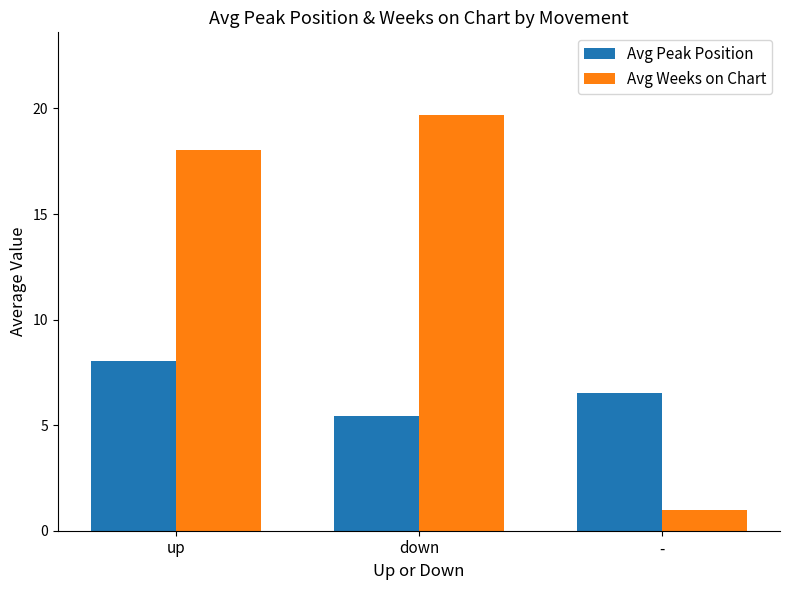

At up, list the series in order from smallest to largest.

Avg Peak Position, Avg Weeks on Chart